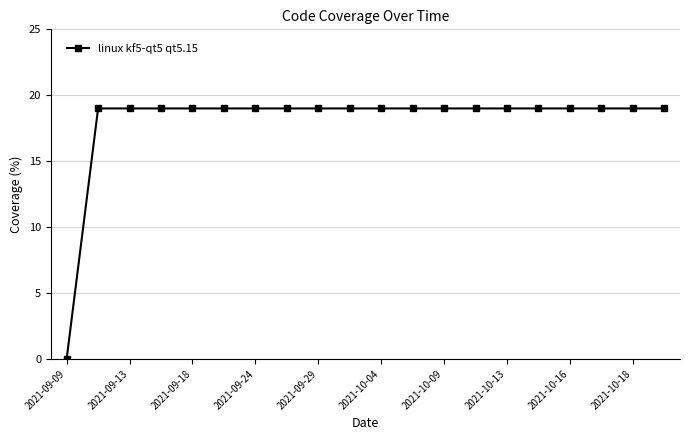

How many lines are shown in the chart?

1